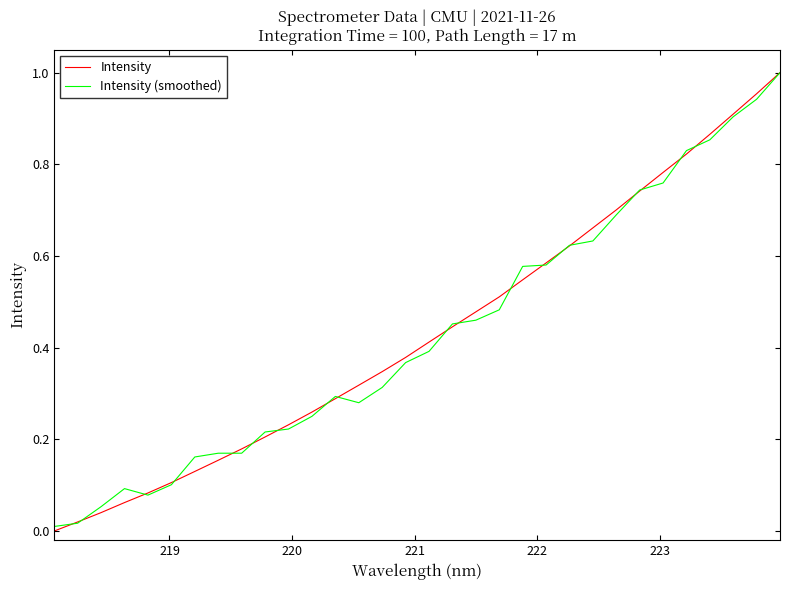

Reading left to right, list all the values displayed in this chart.

Intensity: 0.0	0.0	0.0	0.1	0.1	0.1	0.1	0.2	0.2	0.2	0.2	0.3	0.3	0.3	0.3	0.4	0.4	0.4	0.5	0.5	0.5	0.6	0.6	0.7	0.7	0.7	0.8	0.8	0.9	0.9	1.0	1.0
Intensity (smoothed): 0.0	0.0	0.1	0.1	0.1	0.1	0.2	0.2	0.2	0.2	0.2	0.3	0.3	0.3	0.3	0.4	0.4	0.5	0.5	0.5	0.6	0.6	0.6	0.6	0.7	0.7	0.8	0.8	0.9	0.9	0.9	1.0